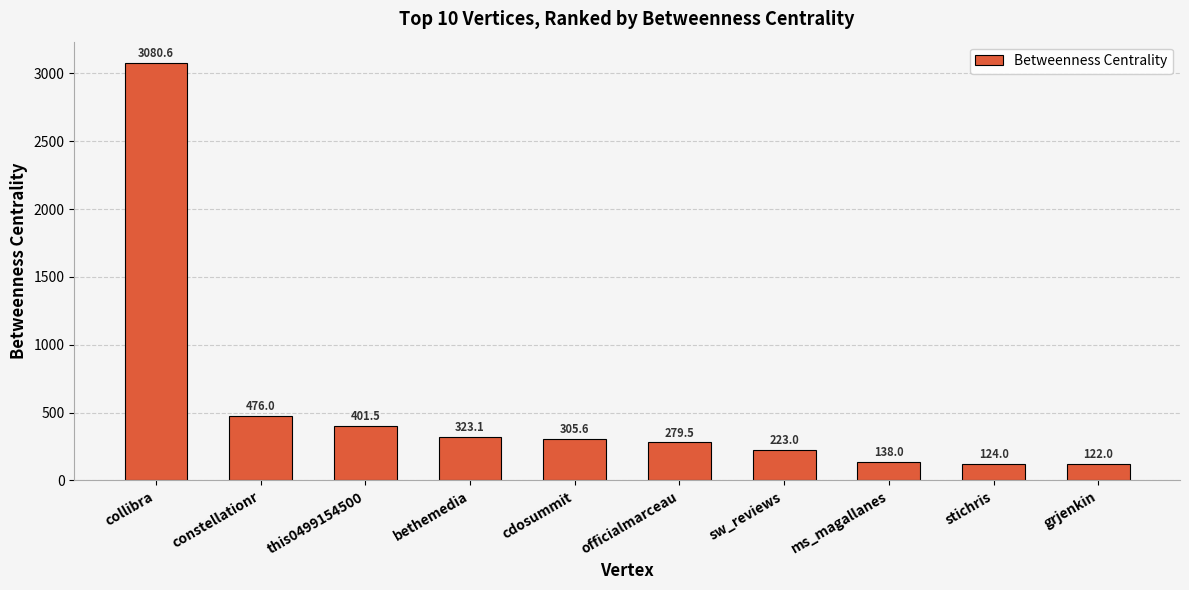

Reading right to left, list all the values displayed in this chart.

grjenkin=122.0	stichris=124.0	ms_magallanes=138.0	sw_reviews=223.0	officialmarceau=279.5	cdosummit=305.6	bethemedia=323.1	this0499154500=401.5	constellationr=476.0	collibra=3080.6